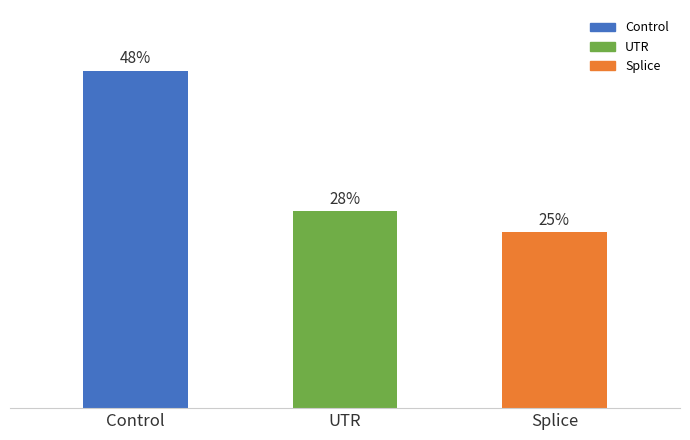

Which category has the highest value across all series?

Control